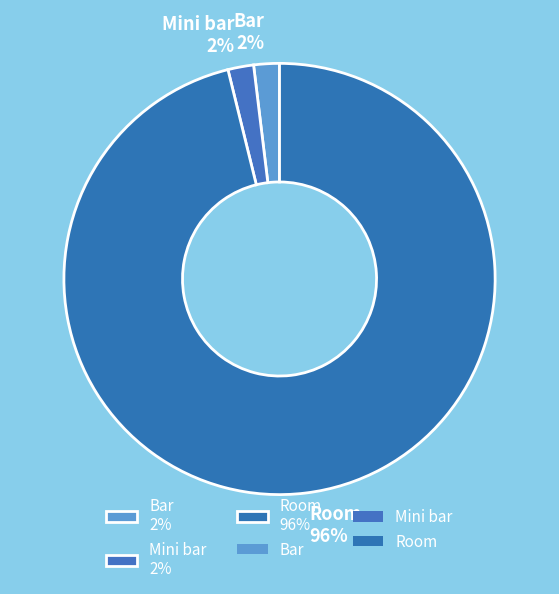

To the nearest percent, what is the combined percentage of Bar and Room?

98%